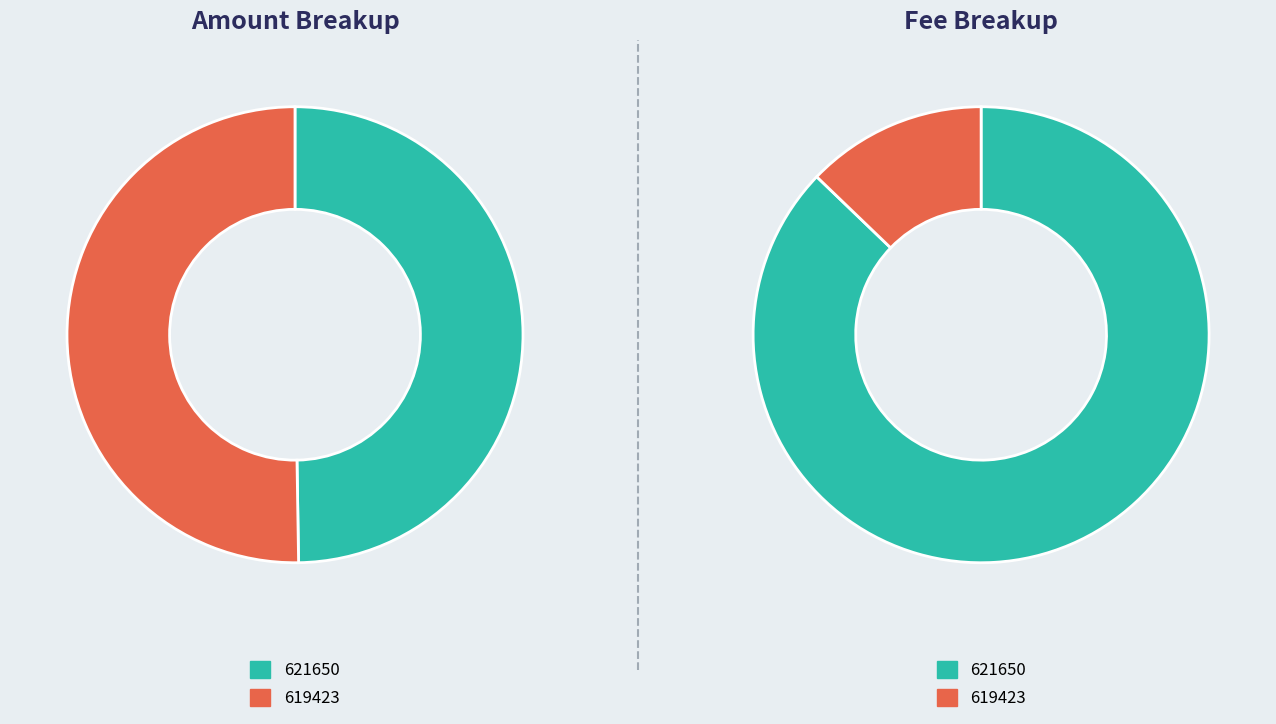

Do 621650 and 619423 together represent more than half of the pie?

Yes